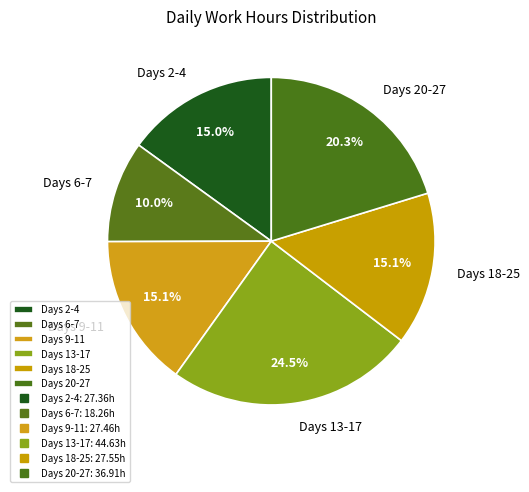

Combined, what portion of the pie is Days 18-25 and Days 6-7?

25.1%